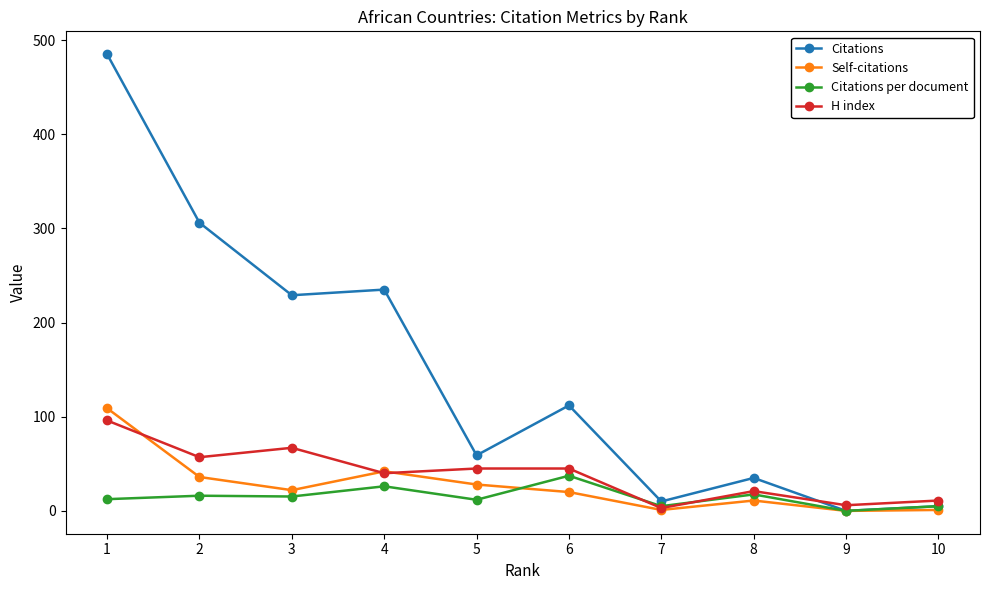

Rank the series by their maximum value, from lowest to highest.

Citations per document, H index, Self-citations, Citations